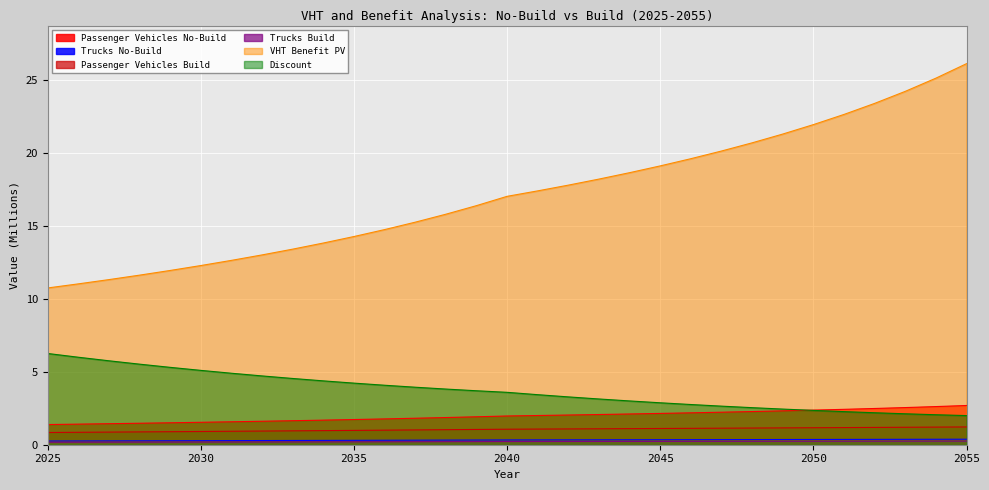

Is it true that Passenger Vehicles Build equals 1.2 at 2029?

False